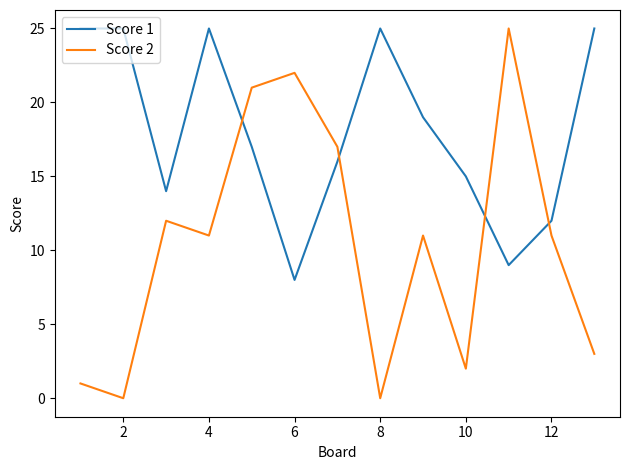

Which series has the largest total across all categories?

Score 1